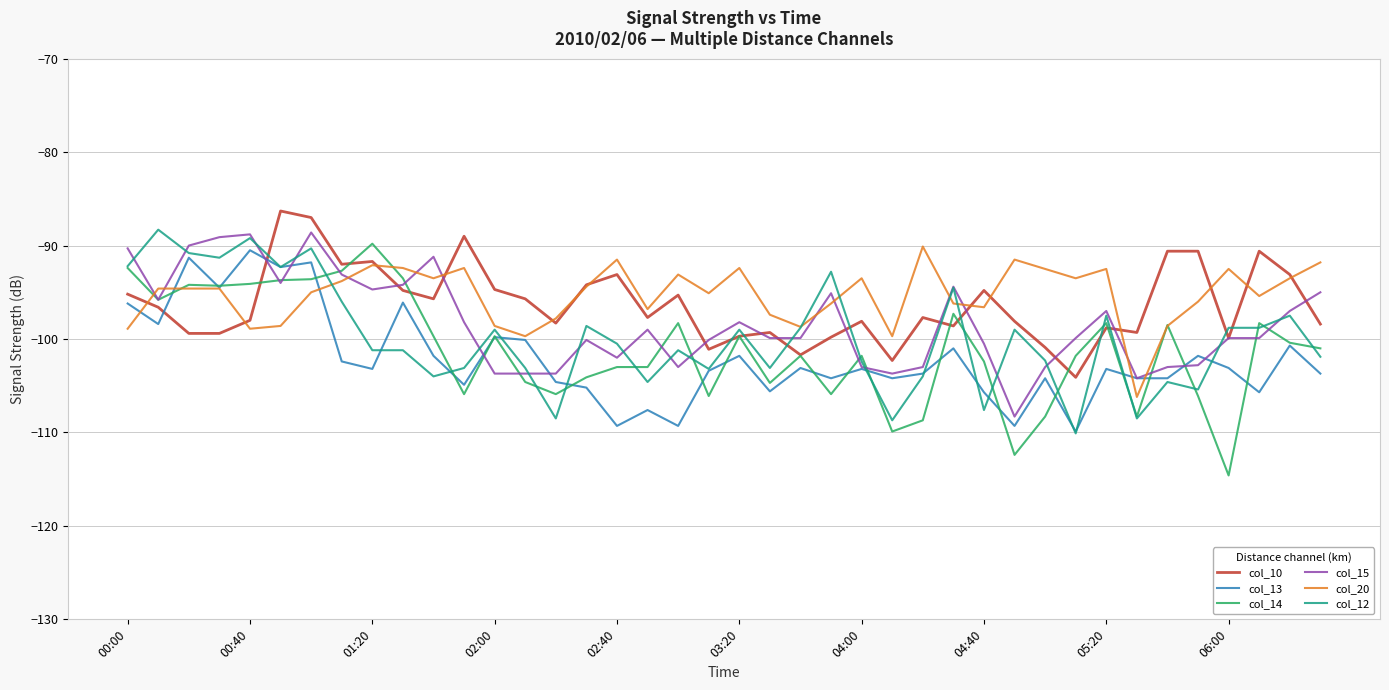

What is the lowest value of the col_15 series?

-108.3